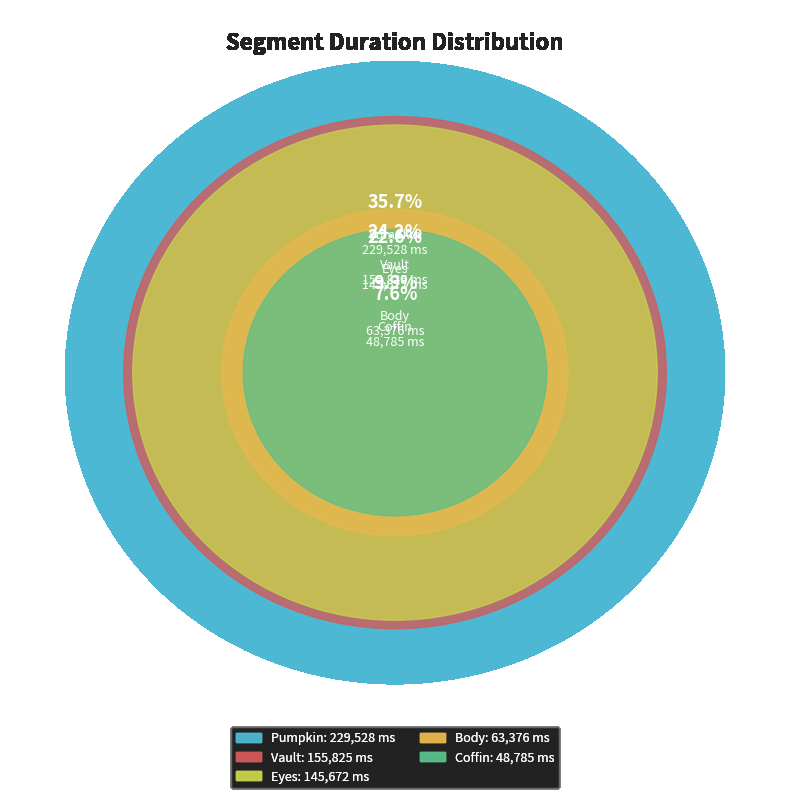

To the nearest percent, what is the difference between the Coffin and Vault slice percentages?

17%